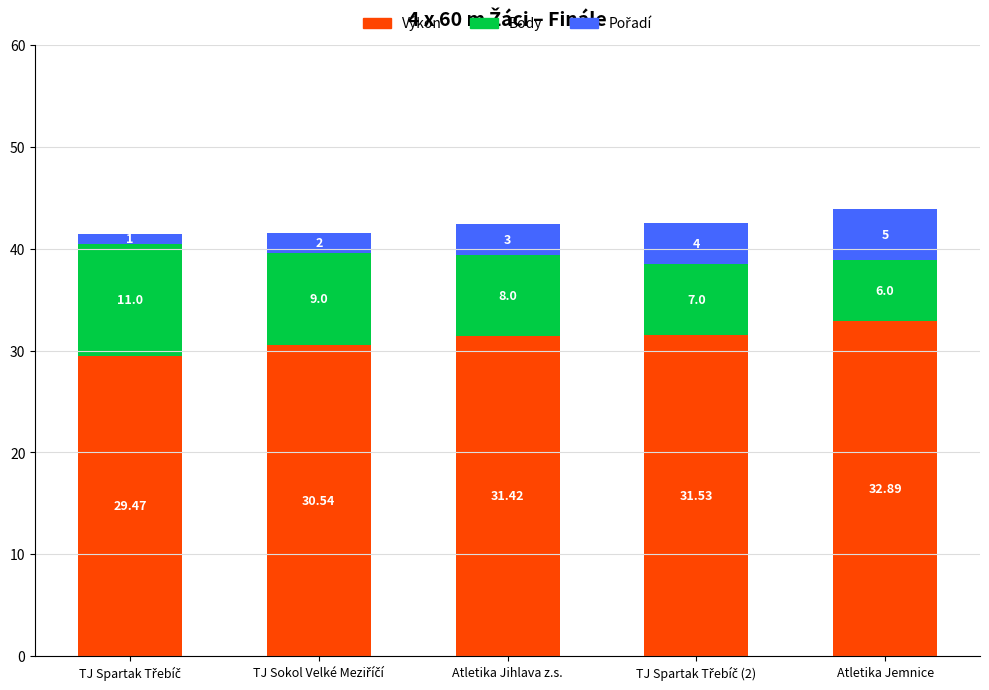

At which category is the sum across all series the highest?

Atletika Jemnice